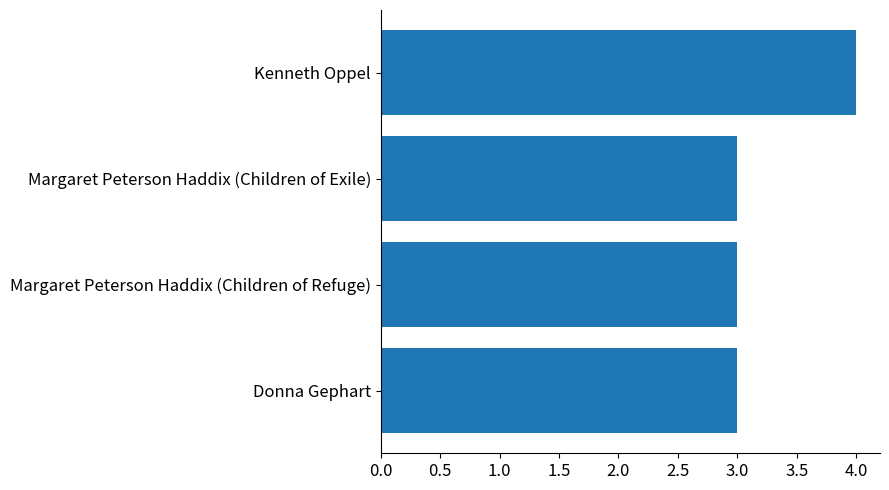

Reading top to bottom, list all the values displayed in this chart.

Kenneth Oppel=4	Margaret Peterson Haddix (Children of Exile)=3	Margaret Peterson Haddix (Children of Refuge)=3	Donna Gephart=3